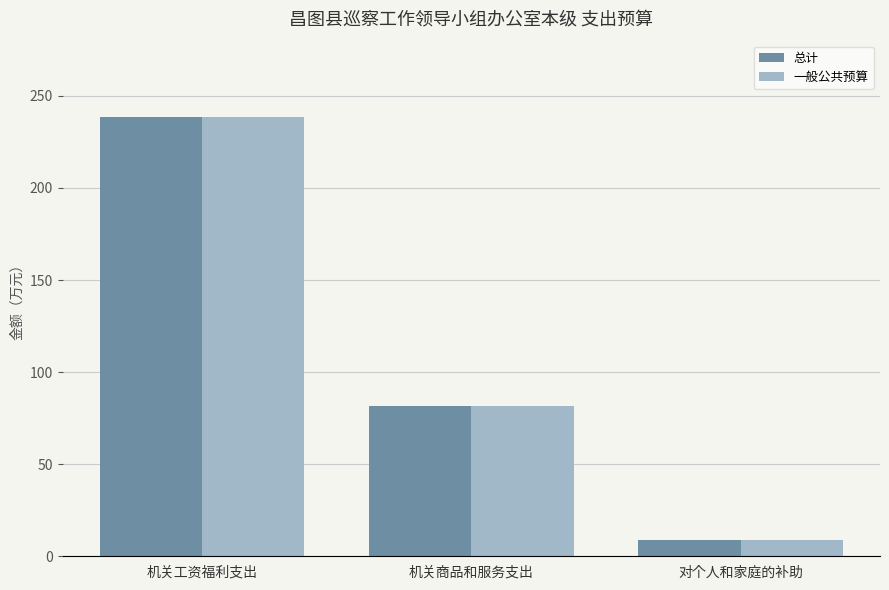

How many series are shown in this chart?

2